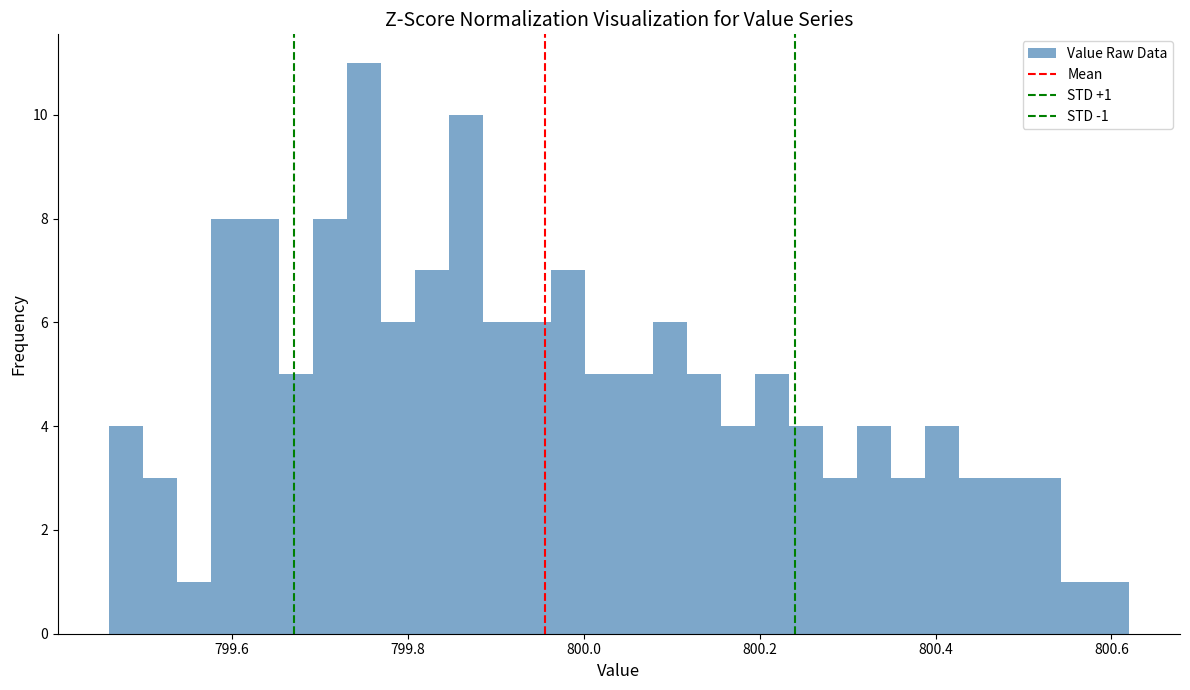

Read against the x-axis, roughly where is the centre of the tallest bar?

799.76